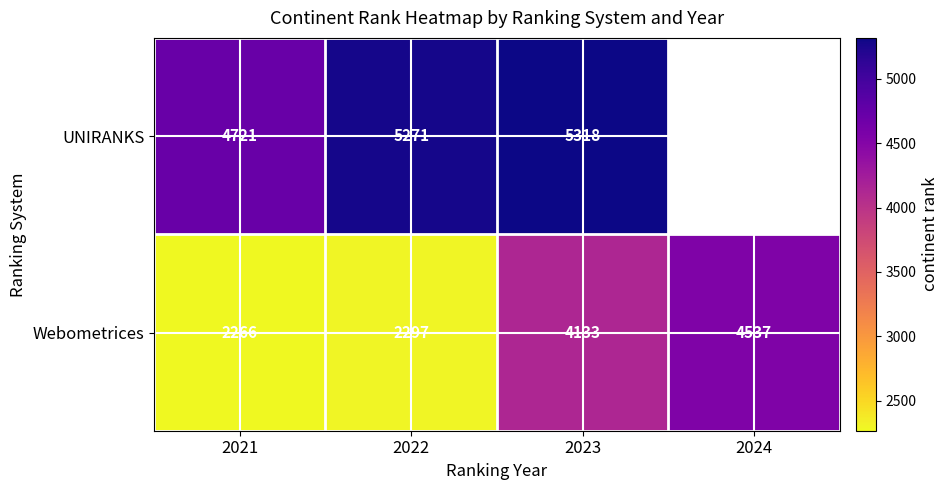

What is the smallest value displayed?

2266.0